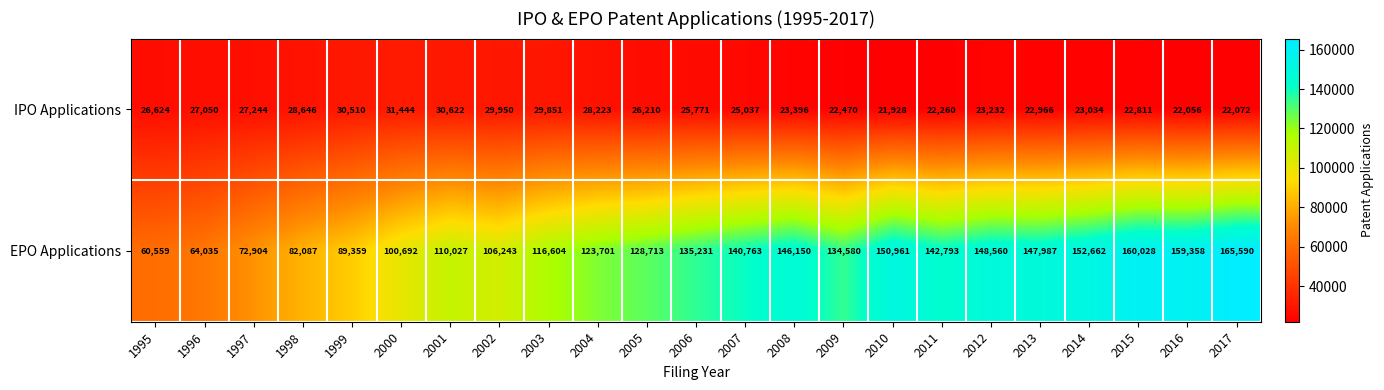

List the series in order of their peak value, highest first.

EPO Applications, IPO Applications